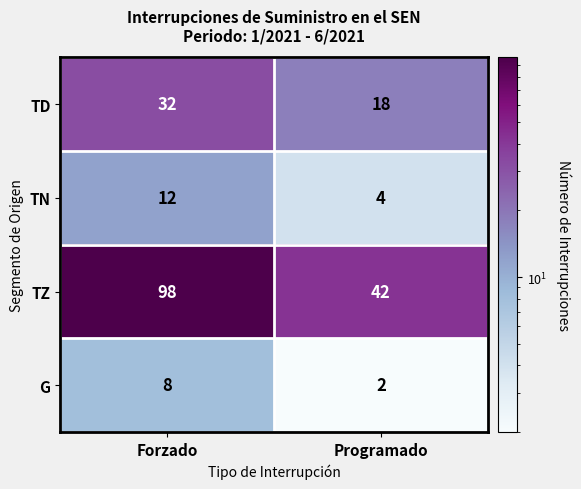

Which category has the lowest value across all series?

Programado